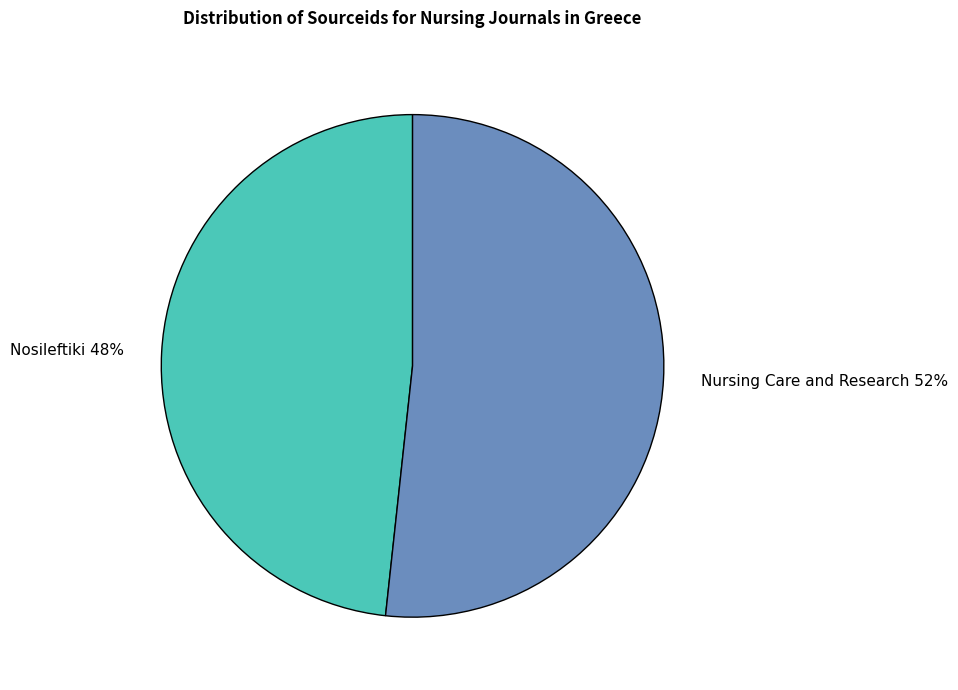

Is there any slice that represents more than half of the pie?

Yes